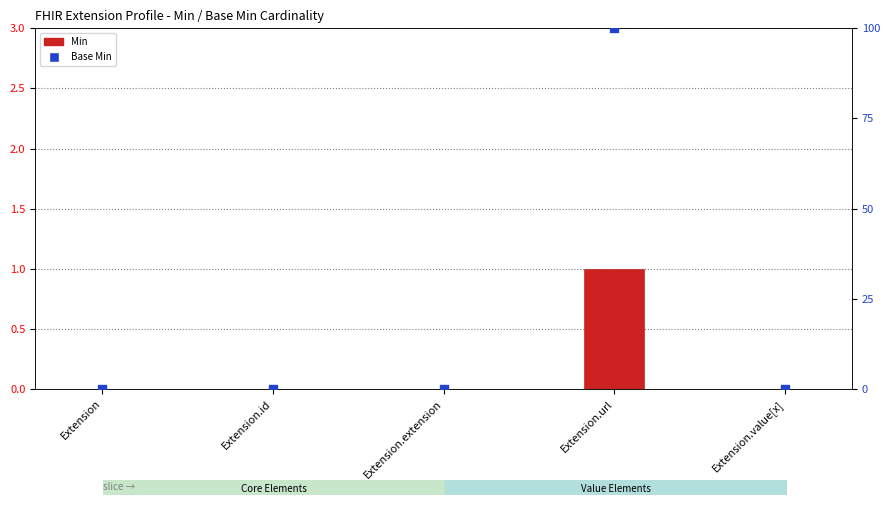

At how many categories does at least one series exceed 0?

1